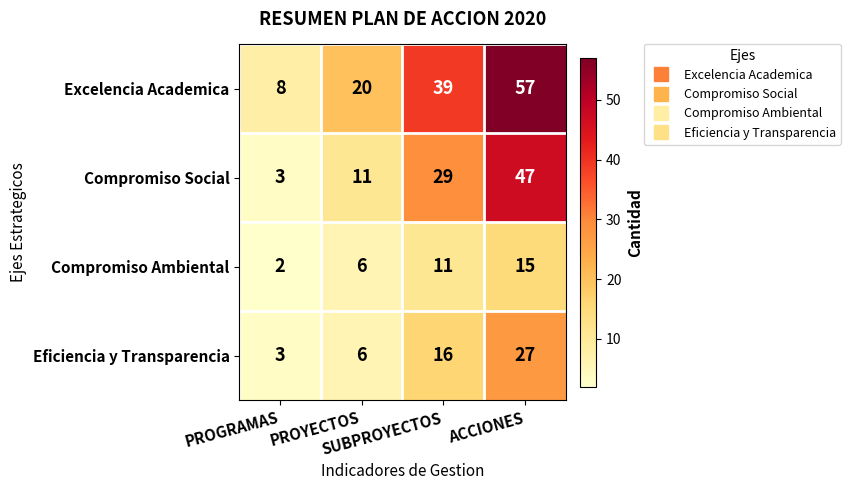

At which category is the sum across all series the highest?

ACCIONES